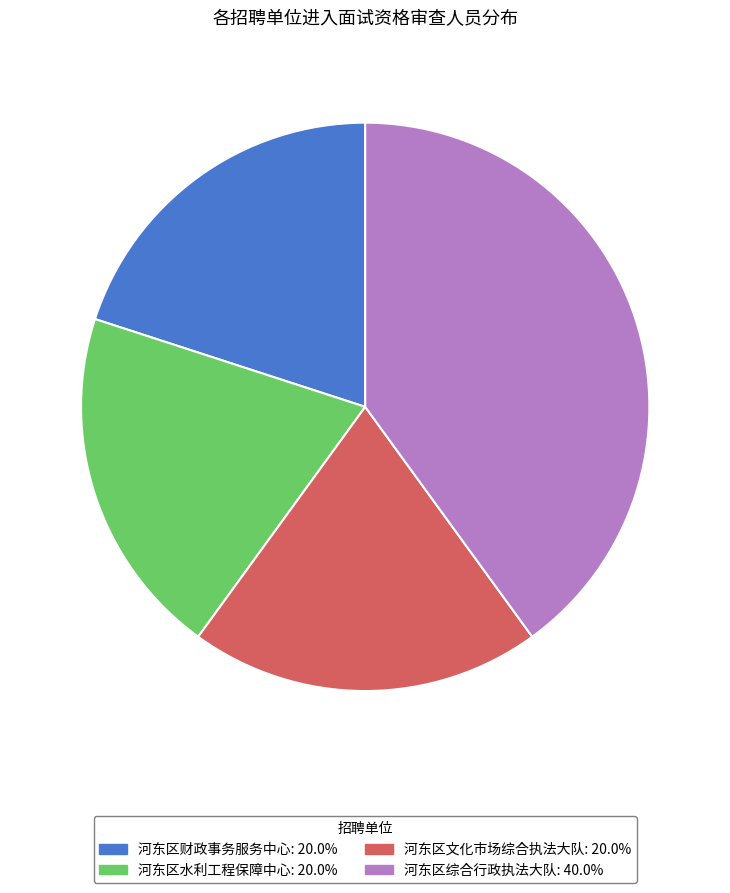

Which category has the biggest portion of the pie?

河东区综合行政执法大队